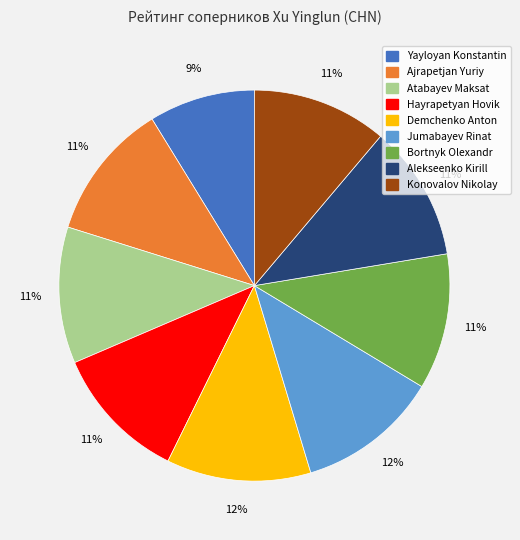

True or false: Konovalov Nikolay accounts for 11% of the total.

True